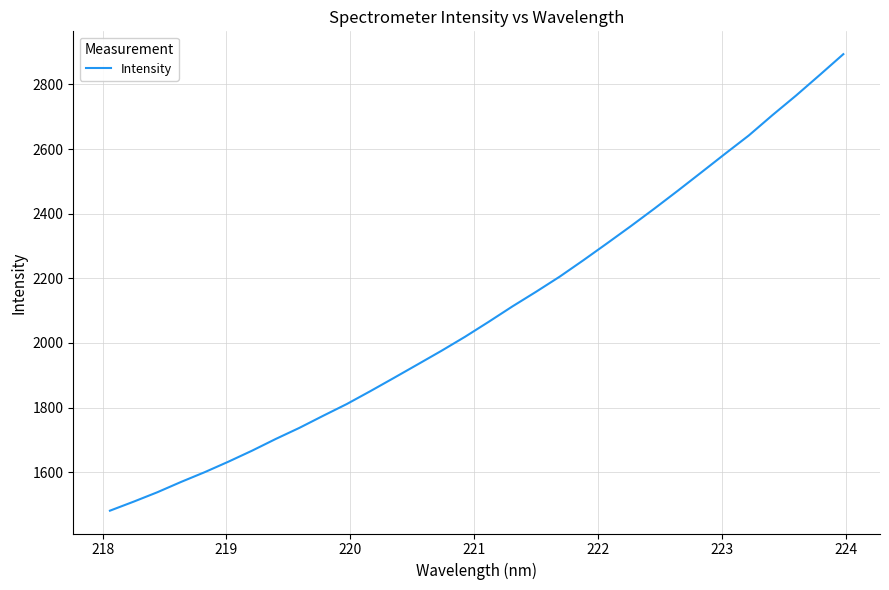

What is the difference between the maximum and minimum values?

1412.9